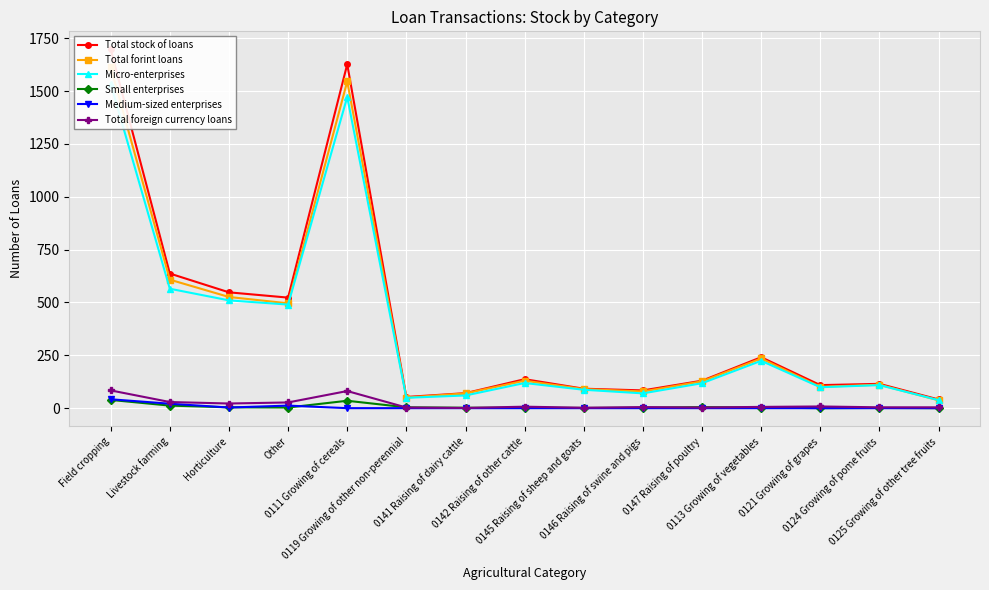

Which series has the largest total across all categories?

Total stock of loans